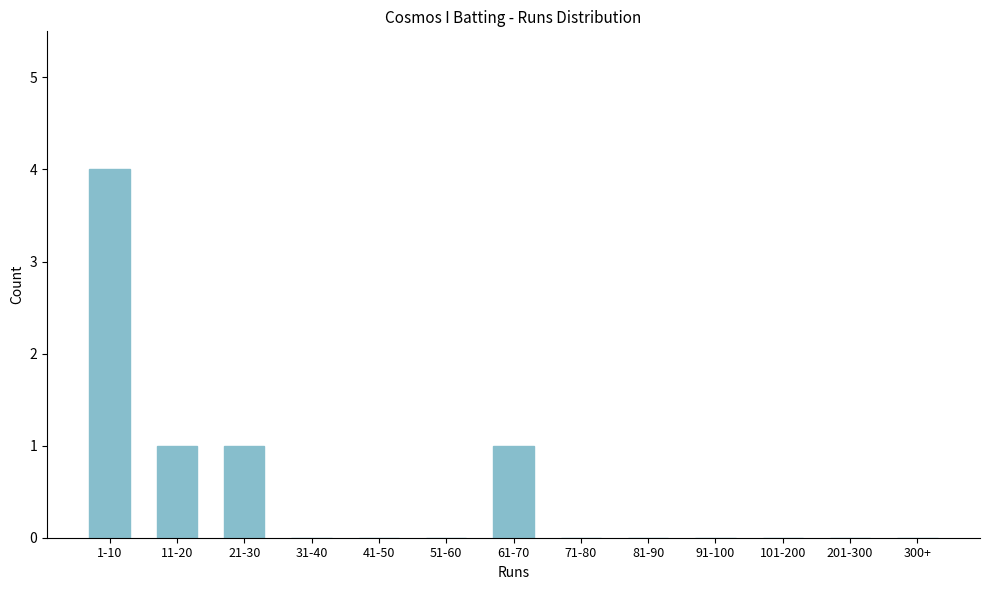

Reading left to right, extract all data points from this chart.

1-10=4	11-20=1	21-30=1	31-40=0	41-50=0	51-60=0	61-70=1	71-80=0	81-90=0	91-100=0	101-200=0	201-300=0	300+=0